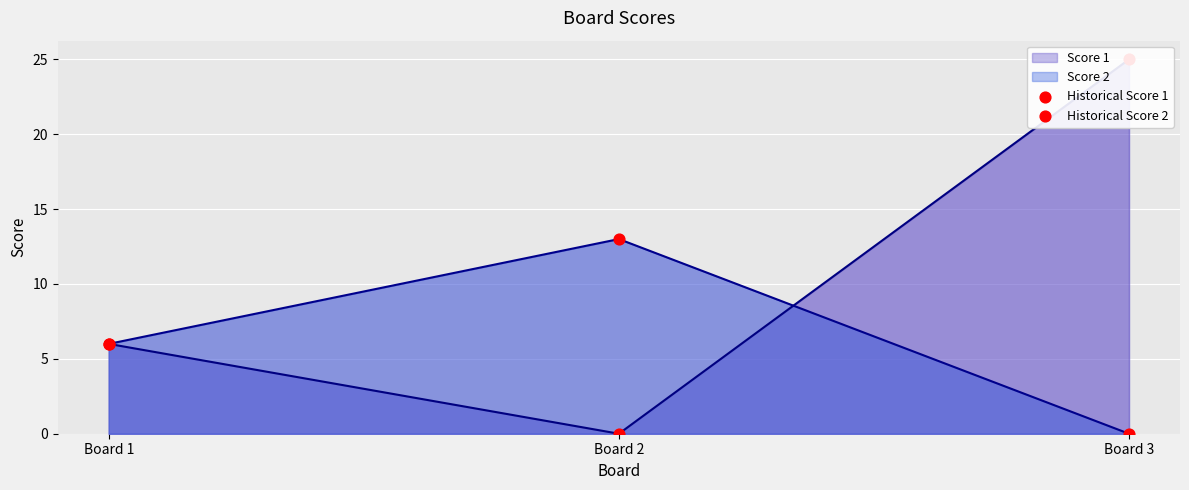

Is the value of Historical Score 2 at Board 2 greater than the value of Historical Score 1 at Board 1?

Yes